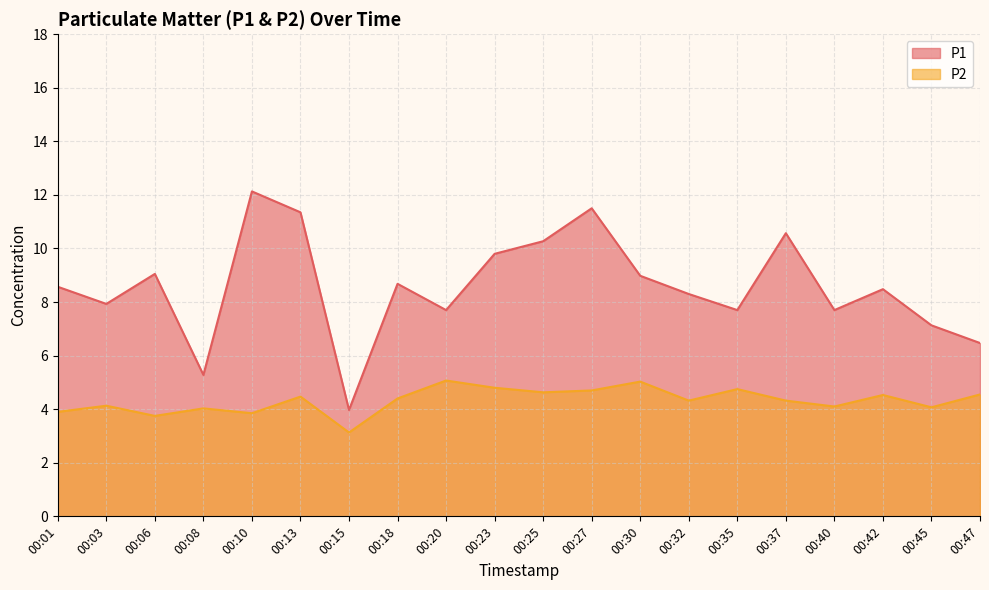

How many lines are shown in the chart?

2